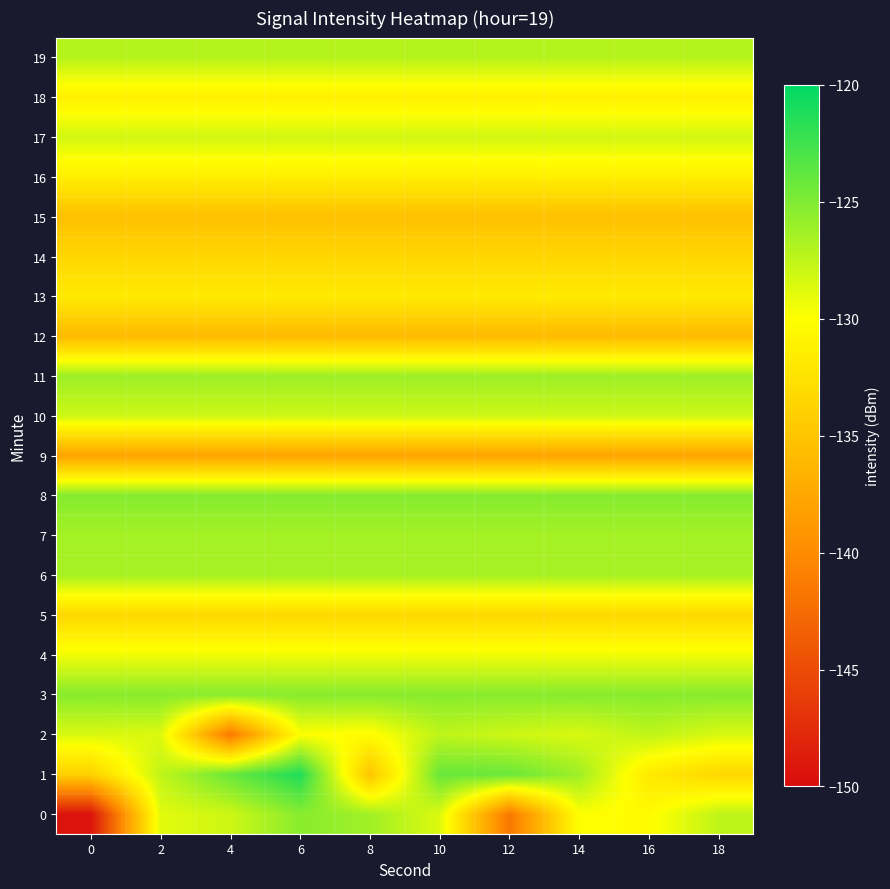

At 8, list the series in order from largest to smallest.

8, 3, 11, 0, 7, 6, 19, 10, 17, 4, 2, 18, 16, 13, 5, 14, 1, 15, 12, 9